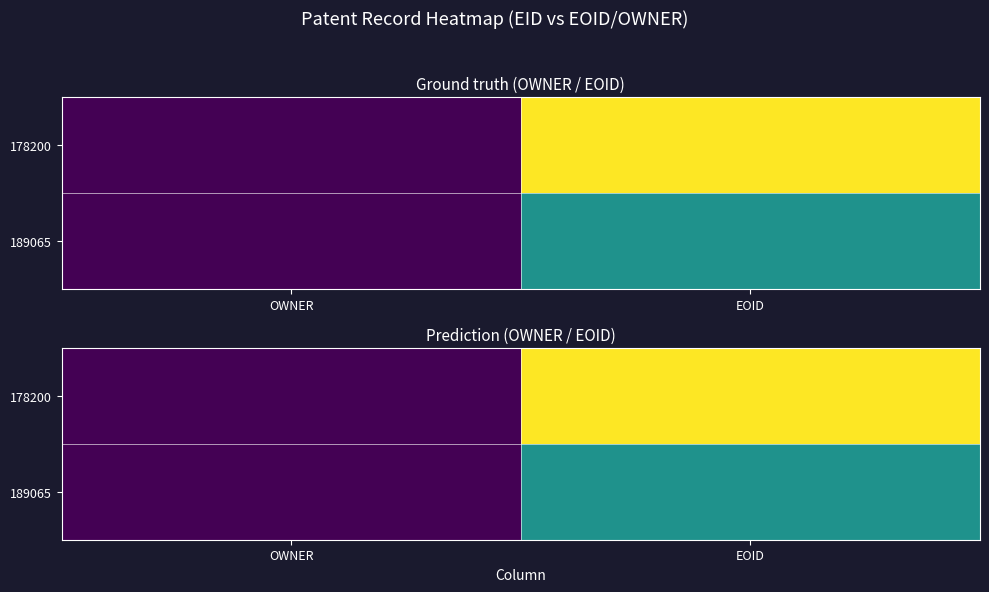

List the labels in order of 178200 value, largest first.

EOID, OWNER